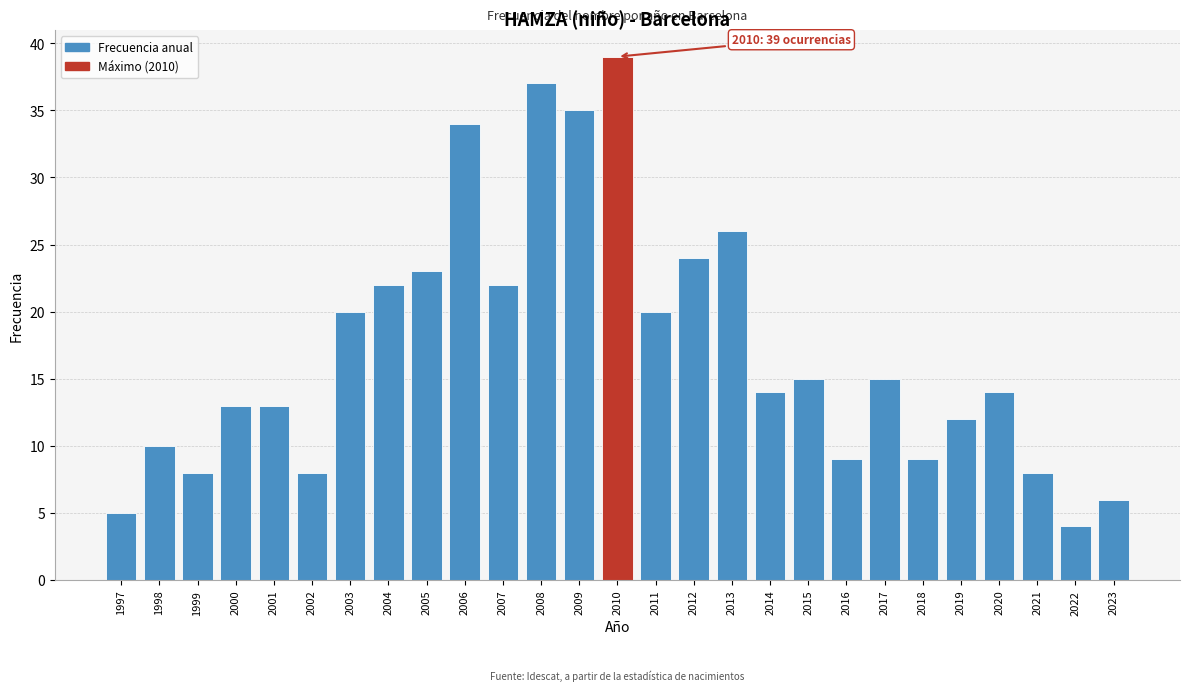

Reading left to right, transcribe all the data shown in this chart.

1997=5	1998=10	1999=8	2000=13	2001=13	2002=8	2003=20	2004=22	2005=23	2006=34	2007=22	2008=37	2009=35	2010=39	2011=20	2012=24	2013=26	2014=14	2015=15	2016=9	2017=15	2018=9	2019=12	2020=14	2021=8	2022=4	2023=6